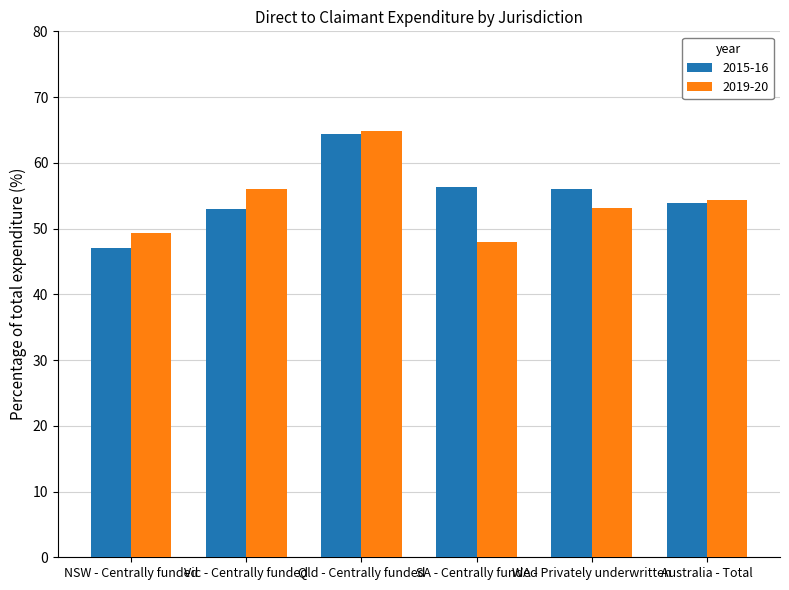

What is the total value across all series at Vic - Centrally funded?

108.9